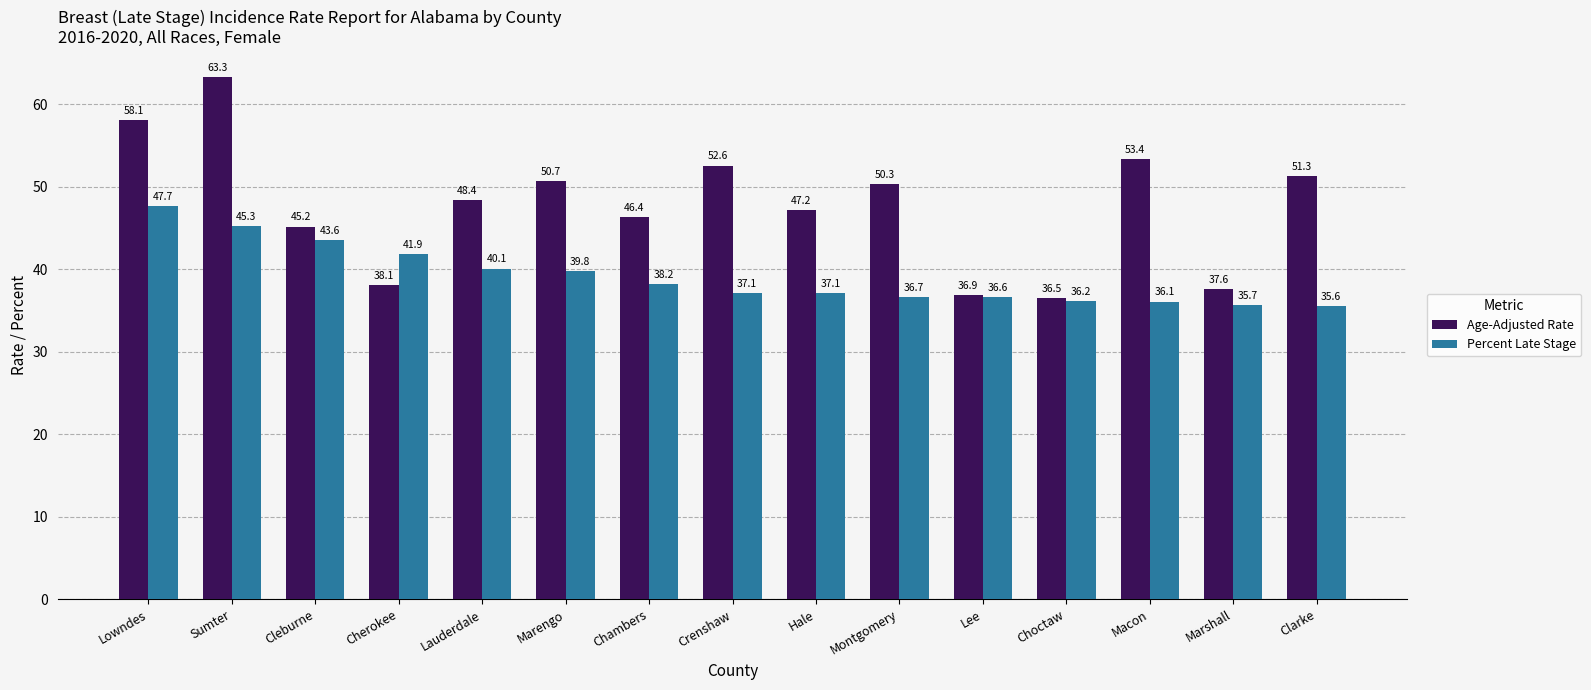

True or false: Age-Adjusted Rate has a value of 58.1 at Lowndes.

True